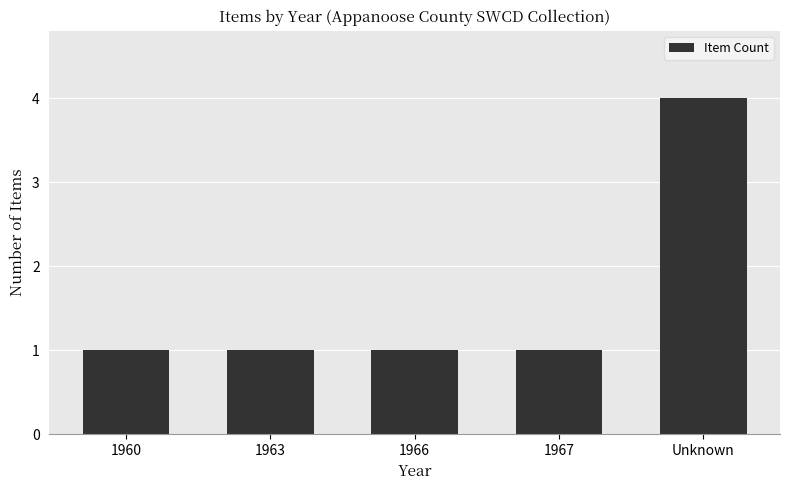

What is the sum of all values?

8